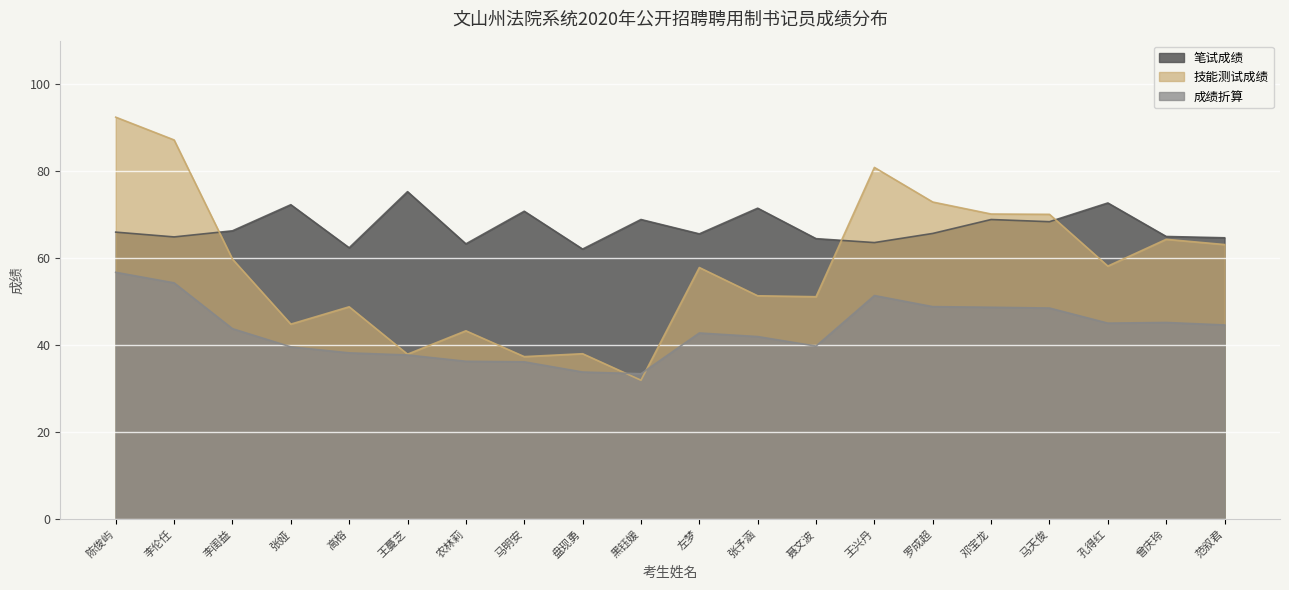

Where does the 成绩折算 series first go above 43?

陈俊屿